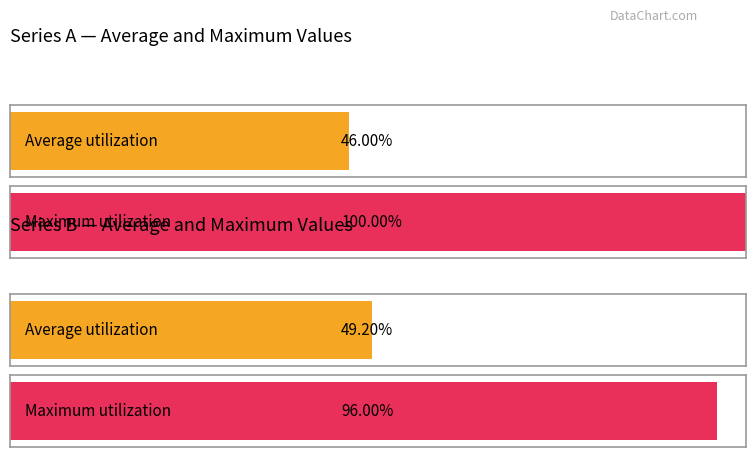

At which category is the sum across all series the highest?

2